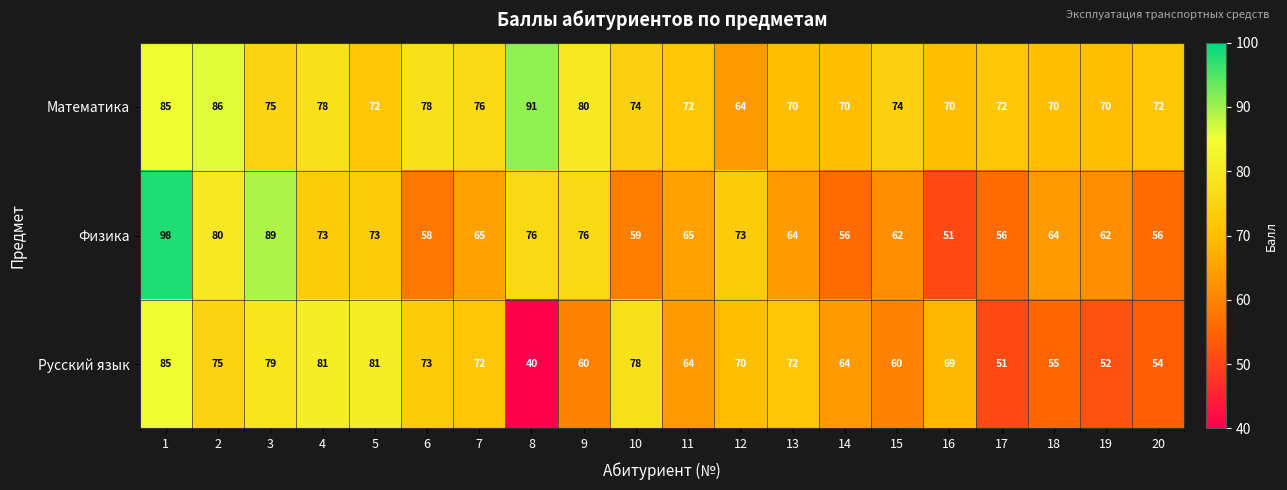

Which series has the largest total across all categories?

Математика